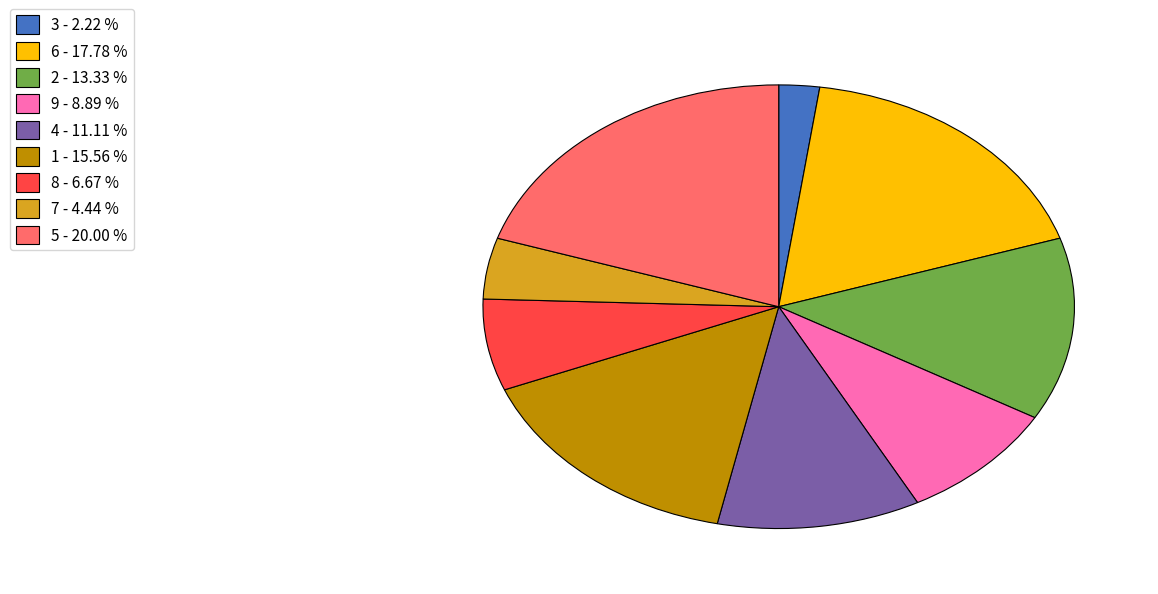

What is the smallest slice in the pie chart?

3 - 2.22 %